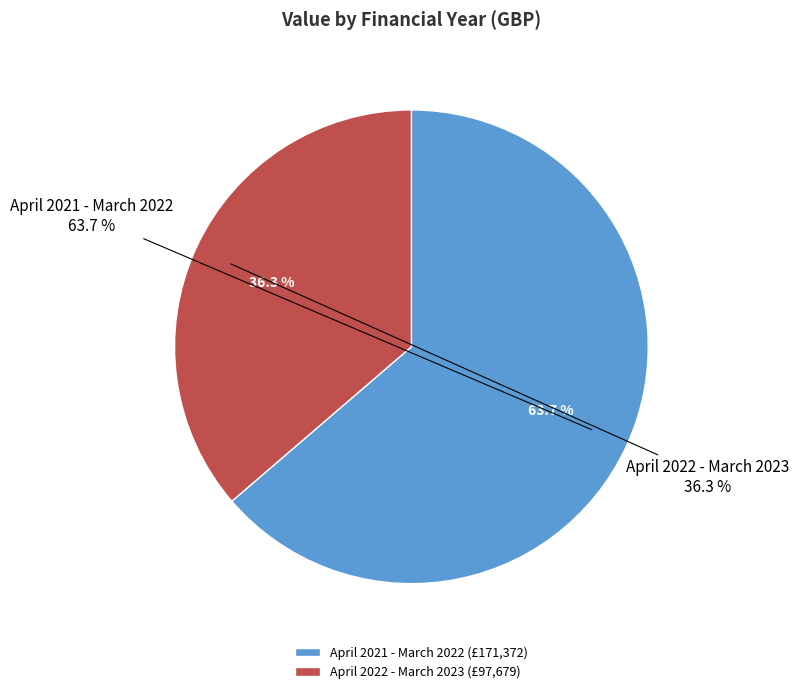

True or false: April 2021 - March 2022 accounts for 53% of the total.

False